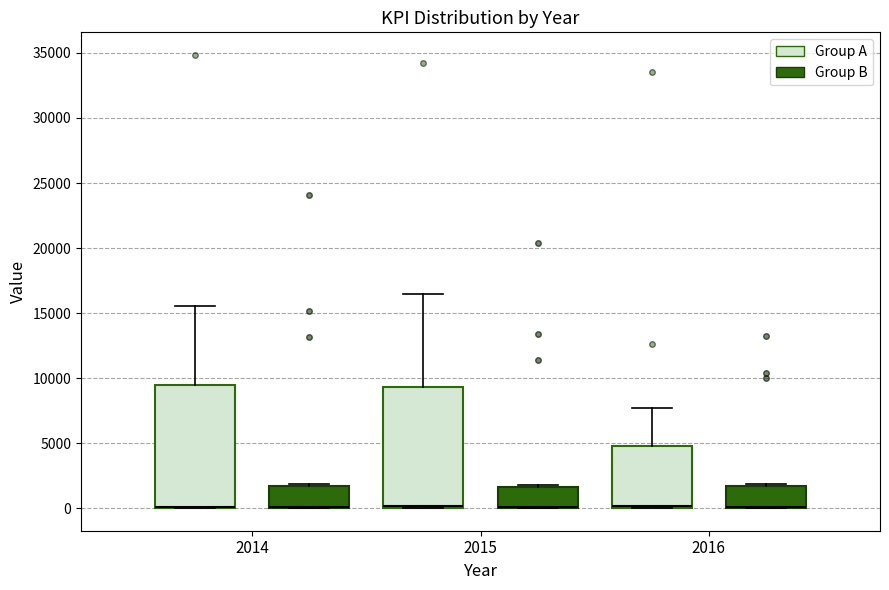

Reading left to right, transcribe this box plot: for each box, give where its median line is, the range the box spans, and where its two whiskers end, as read against the y-axis. The values are not printed on the chart, so give them approximately, as read against the axis.

2014 (Group A): median 0 (drawn on the box's lower edge), box 0 to 9500, whiskers 0 to 15500
2014 (Group B): median 0 (drawn on the box's lower edge), box 0 to 1500, whiskers 0 to 2000
2015 (Group A): median 0 (drawn on the box's lower edge), box 0 to 9500, whiskers 0 to 16500
2015 (Group B): median 0 (drawn on the box's lower edge), box 0 to 1500, whiskers 0 to 2000
2016 (Group A): median 0 (drawn on the box's lower edge), box 0 to 5000, whiskers 0 to 7500
2016 (Group B): median 0 (drawn on the box's lower edge), box 0 to 1500, whiskers 0 to 2000